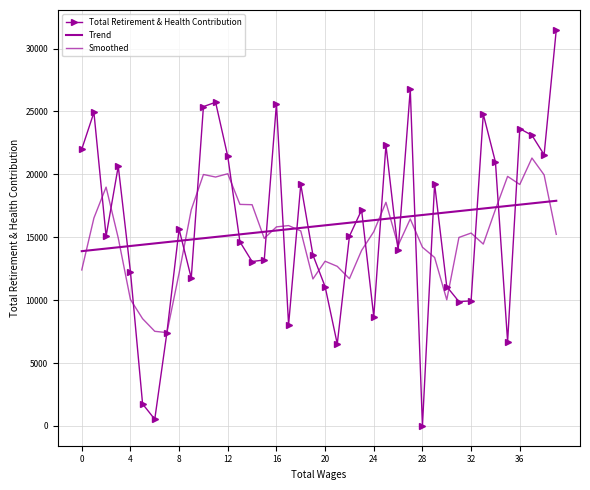

What are all the series names shown in the legend?

Total Retirement & Health Contribution, Trend, Smoothed